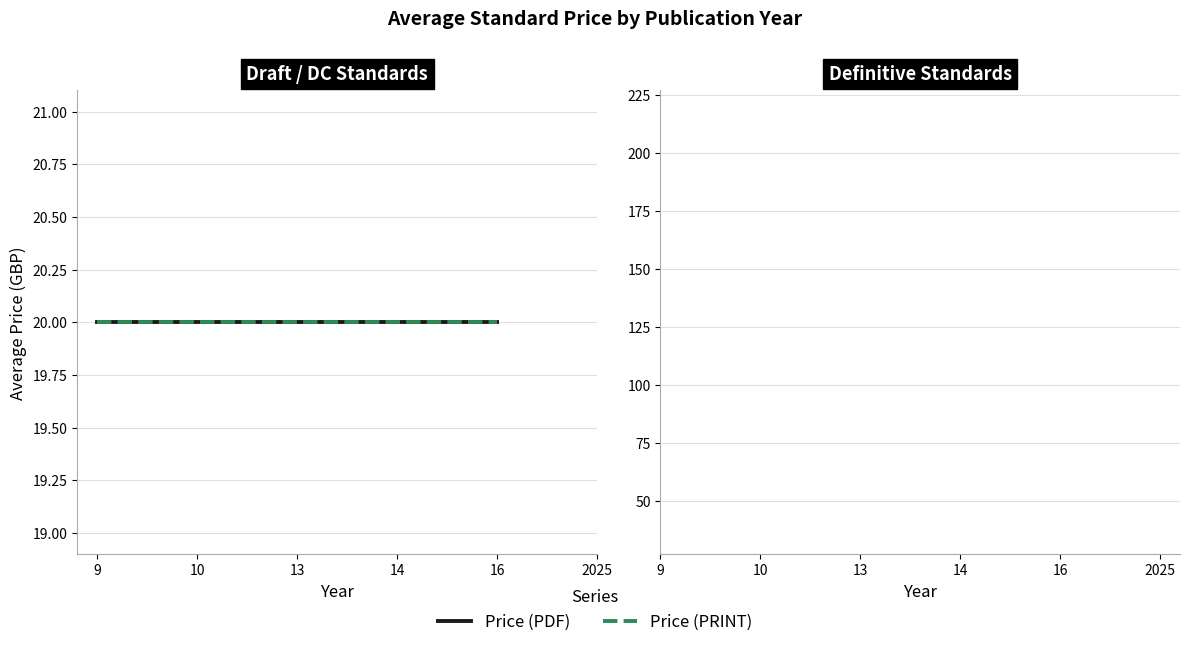

List the series in order of their overall mean, lowest first.

Price (PDF), Price (PRINT)